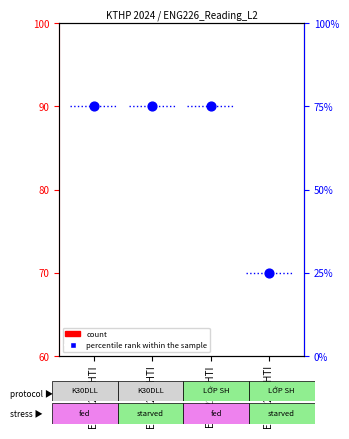

Approximately how many times larger is the value at ENG 226 FHTI compared to ENG 226 BHTI?

1.0